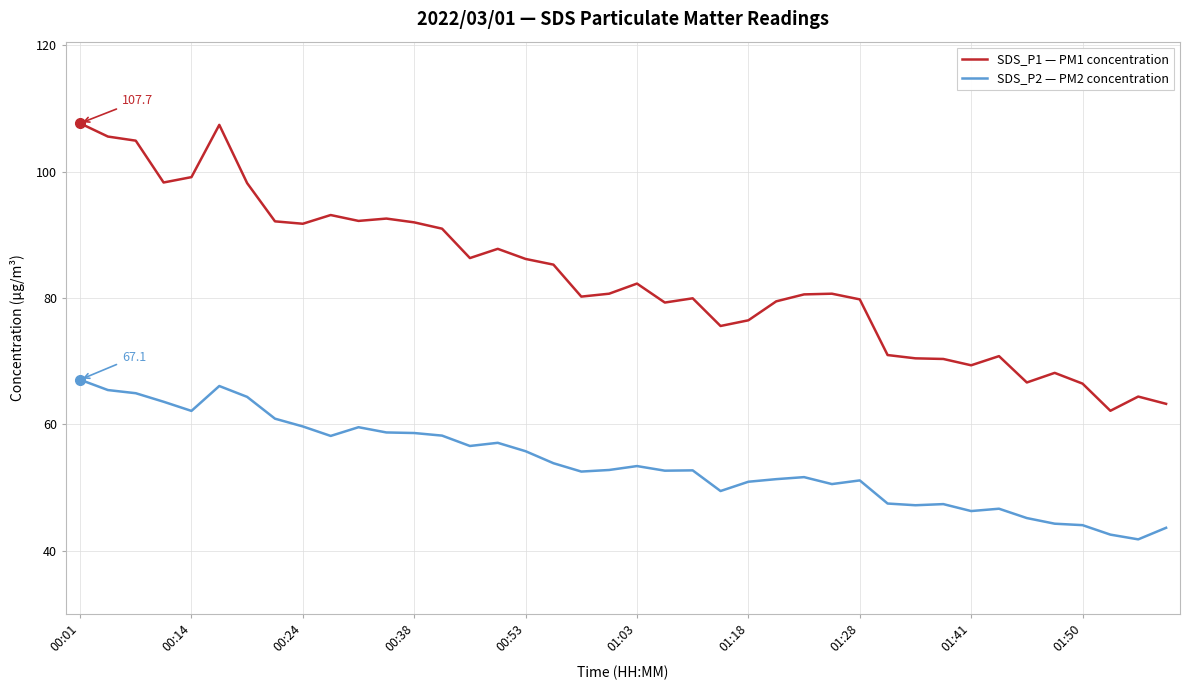

Which series has the largest range (max minus min)?

SDS_P1 — PM1 concentration